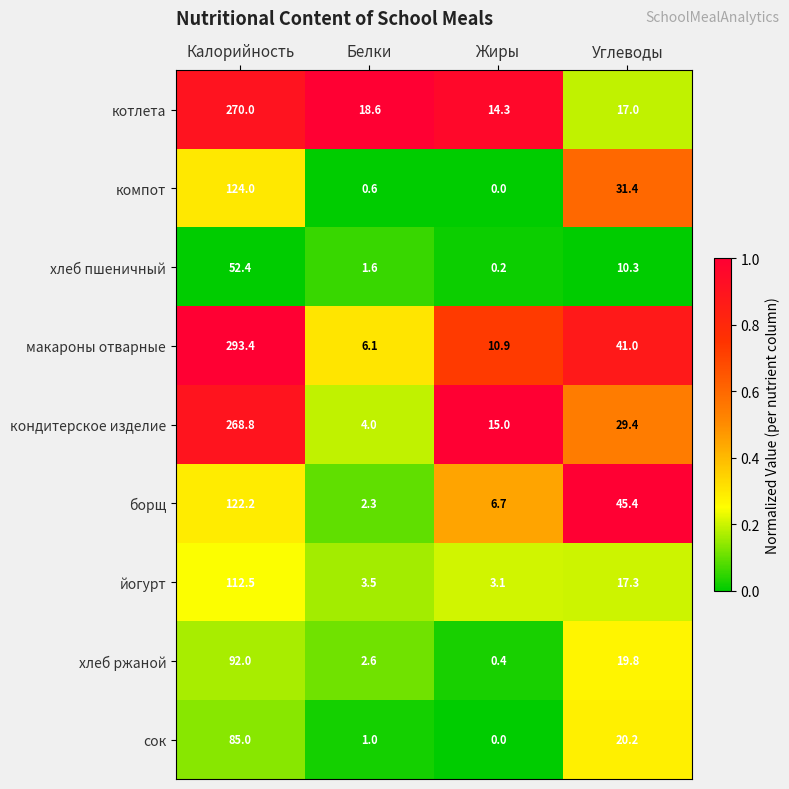

What is the total value across all series at Калорийность?

1420.3